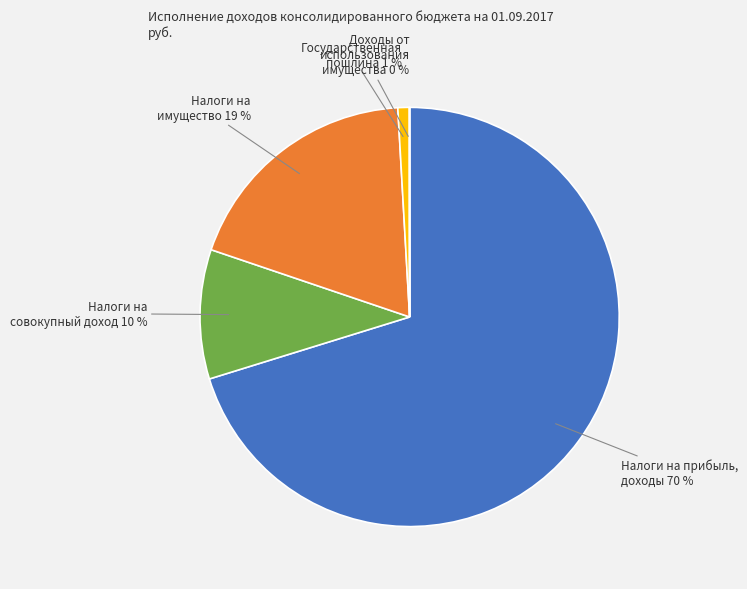

To the nearest percent, what is the difference between the largest and smallest slice percentages?

70%